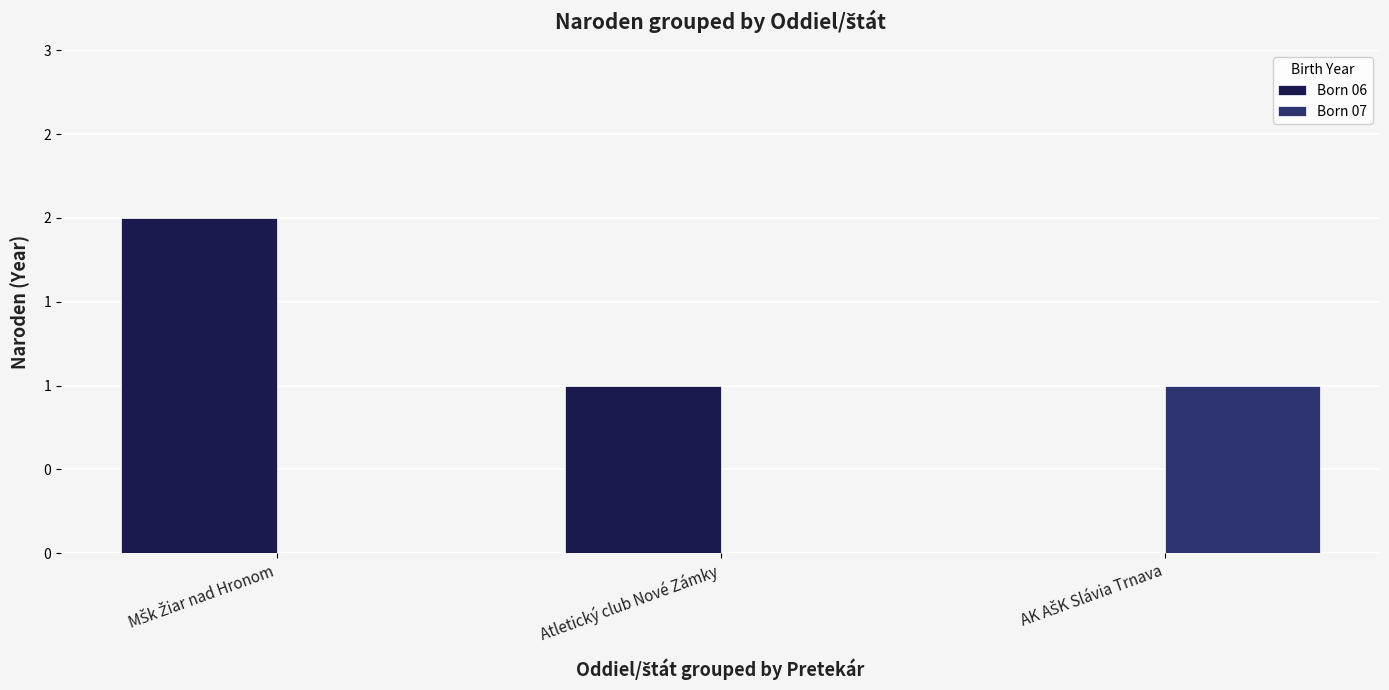

What are all the series names shown in the legend?

Born 06, Born 07